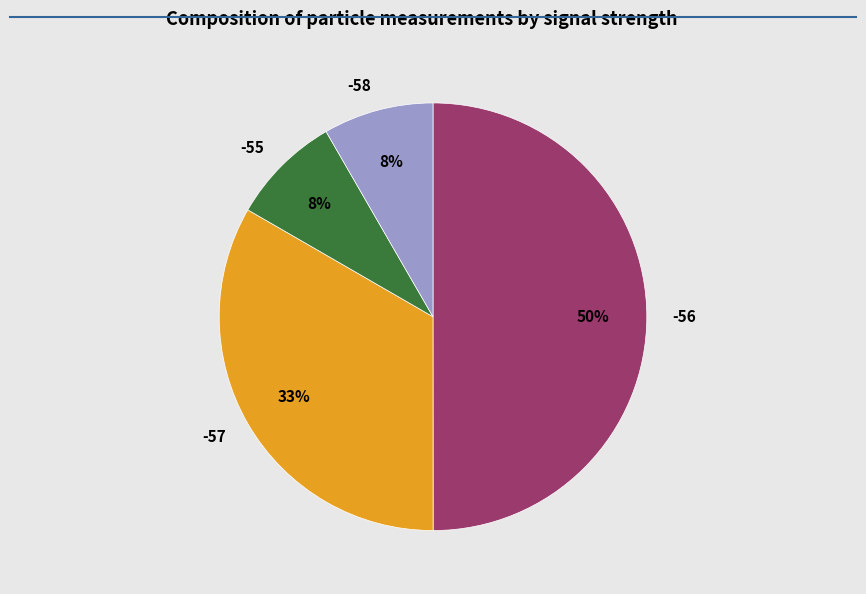

Does -55 account for over 50% of the chart?

No